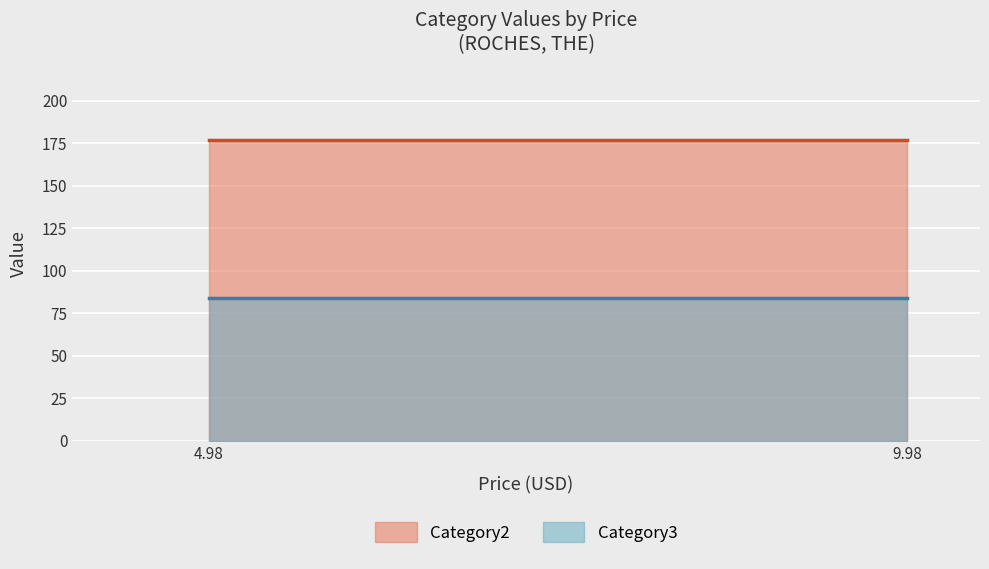

Reading left to right, what are all the values shown in this chart?

Category2: 4.98=177	9.98=177
Category3: 4.98=84	9.98=84